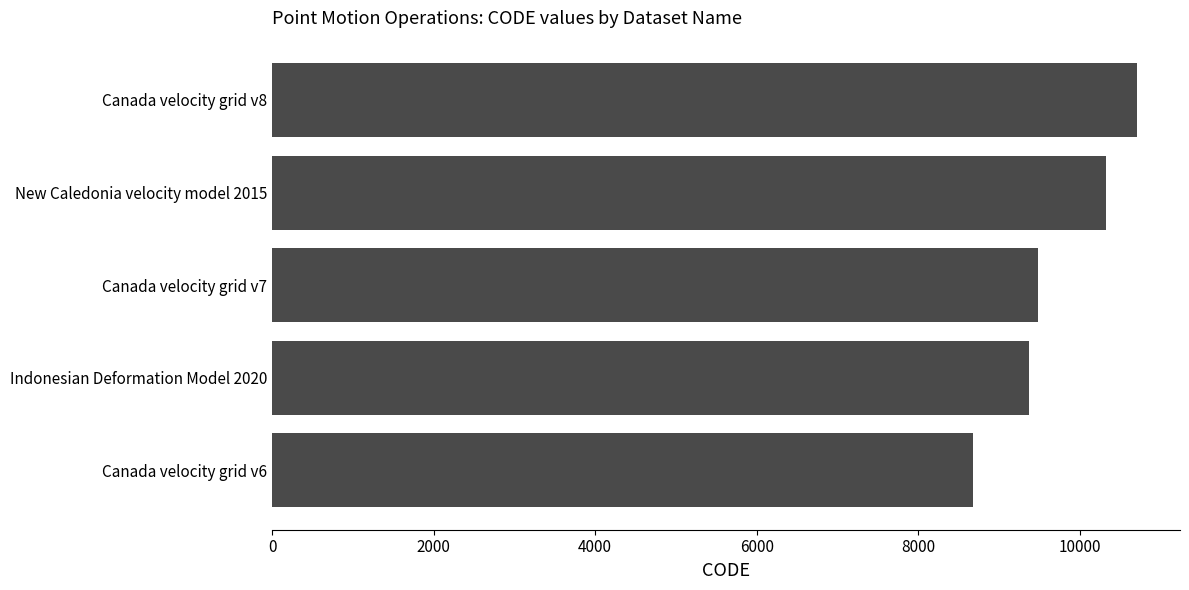

What is the greatest value displayed?

10707